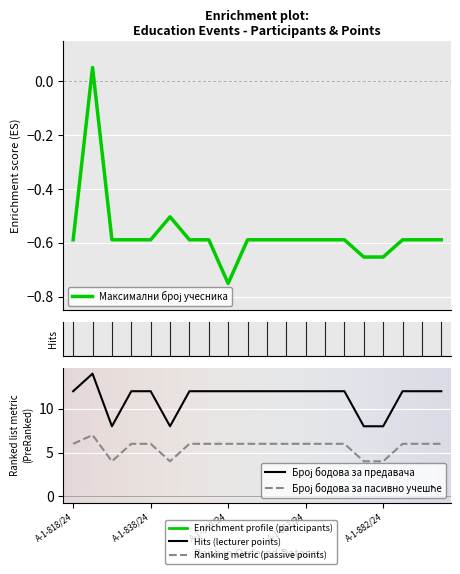

In Број бодова за пасивно учешће, how many points are higher than both neighbors (excluding endpoints)?

1